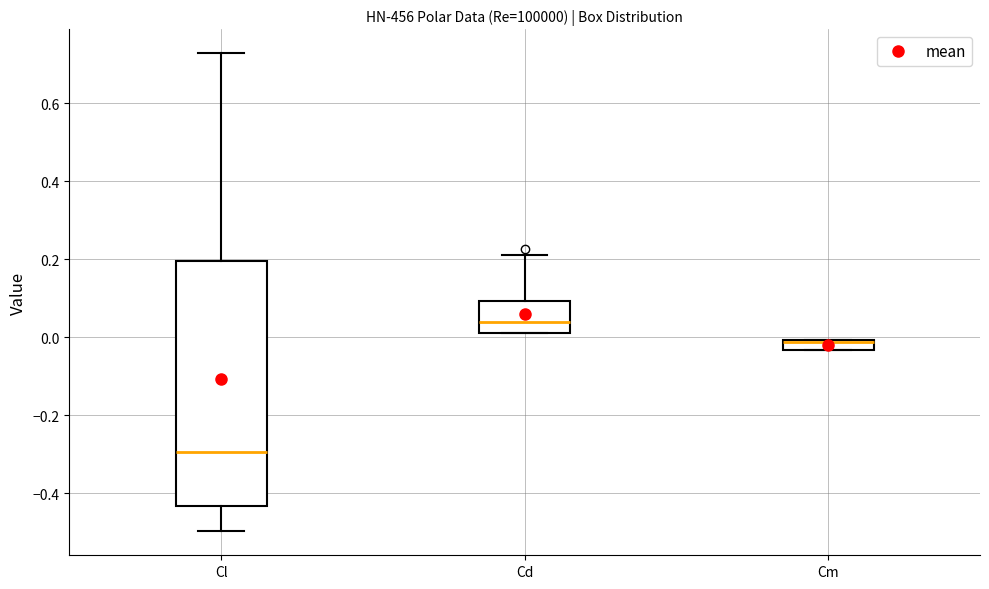

Where does the median line of the box for Cd sit on the y-axis? The values are not printed on the chart, so give them approximately, as read against the axis.

0.04